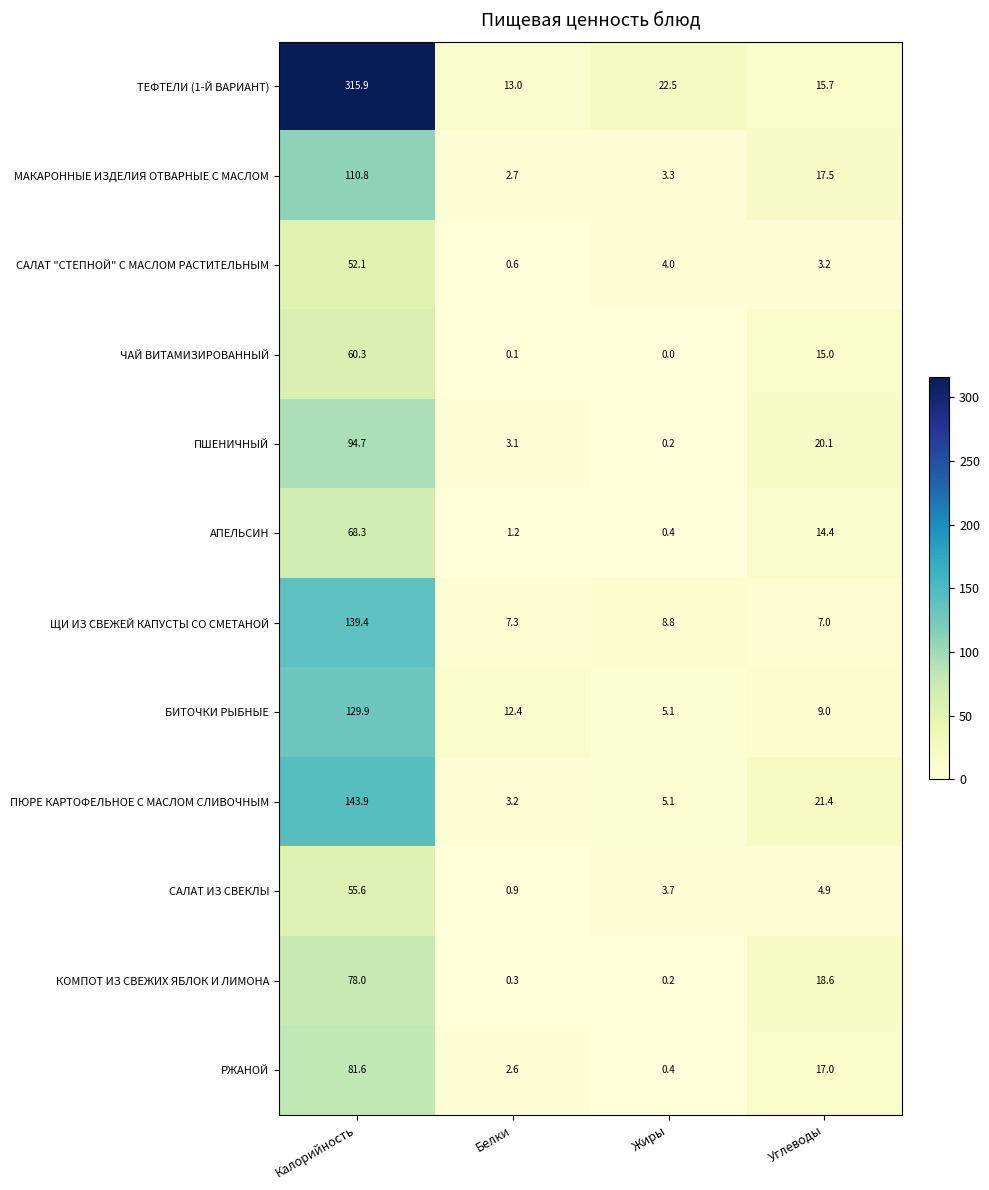

Which category has the highest value across all series?

Калорийность